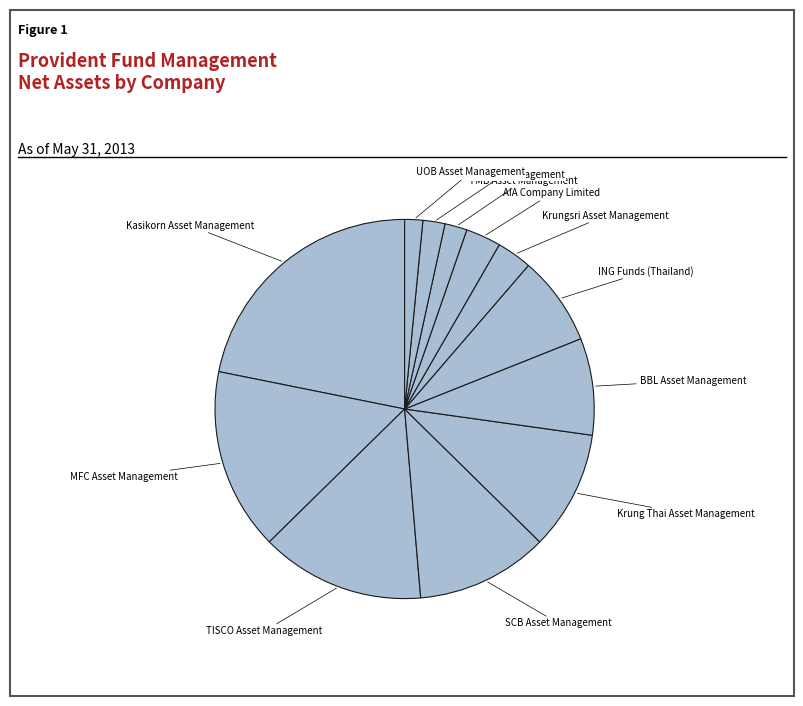

Which slice is the largest?

Kasikorn Asset Management